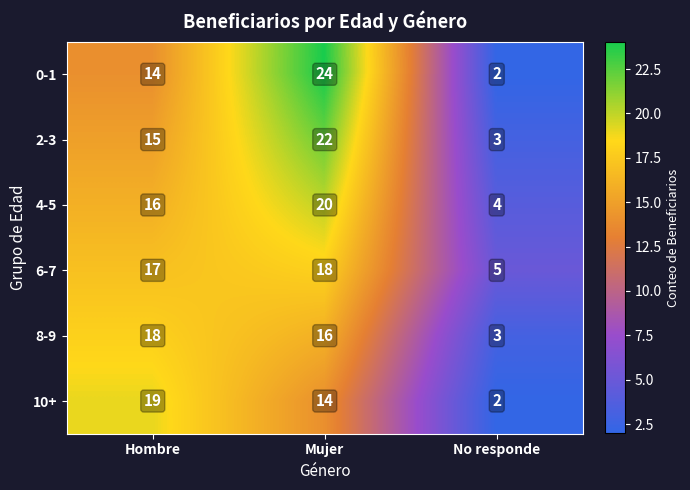

Reading left to right, transcribe all the data shown in this chart.

0-1: 14	24	2
2-3: 15	22	3
4-5: 16	20	4
6-7: 17	18	5
8-9: 18	16	3
10+: 19	14	2